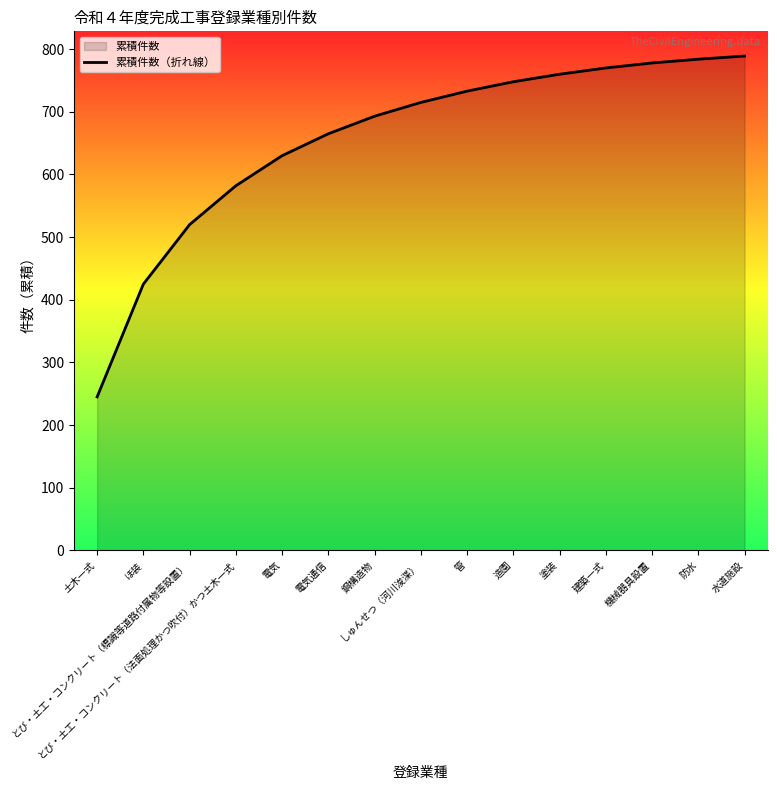

Reading left to right, transcribe all the data shown in this chart.

245	425	520	582	630	665	693	715	733	748	760	770	778	784	789